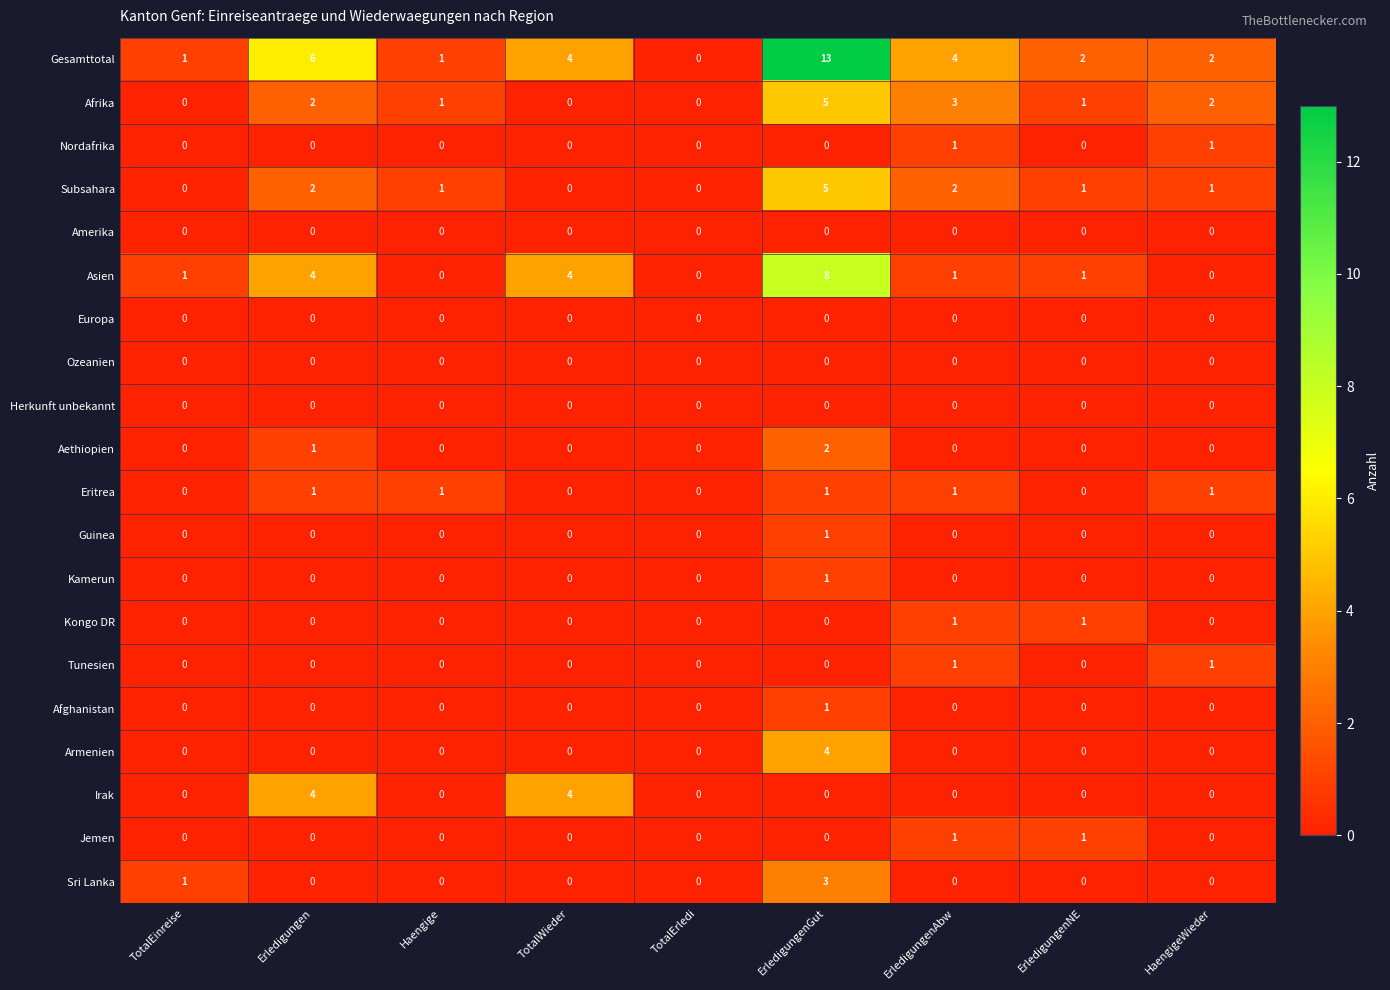

Count the Kamerun values in the range 0 to 1.

9